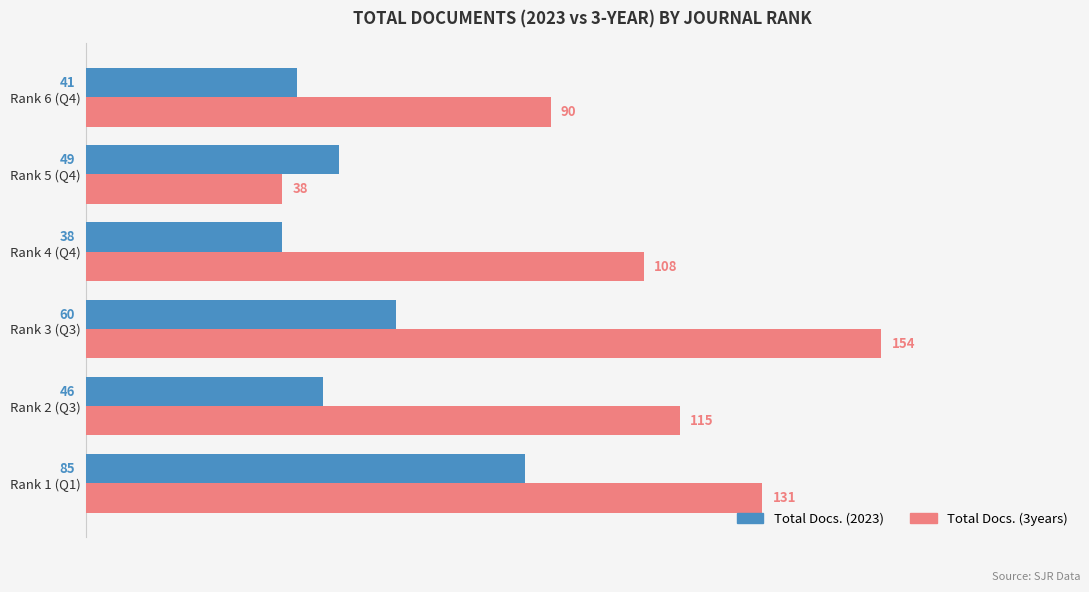

How many Total Docs. (3years) values are between 90 and 131?

4